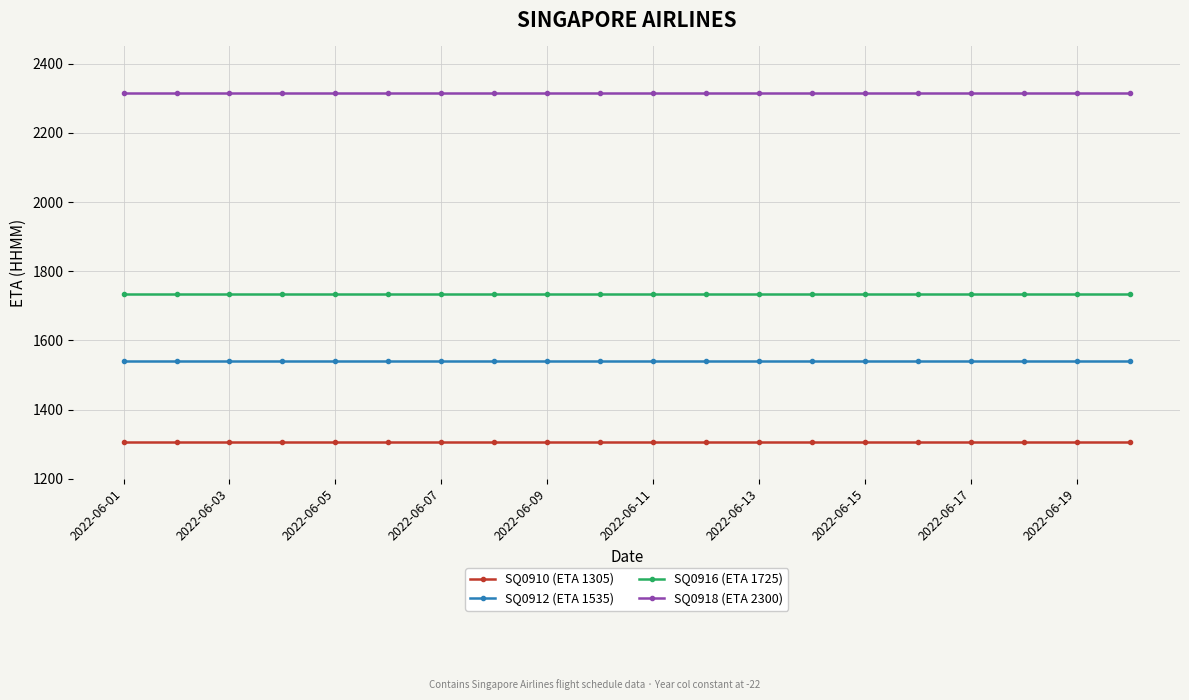

What is the value of the SQ0918 (ETA 2300) point at the 10th from the left?

2315